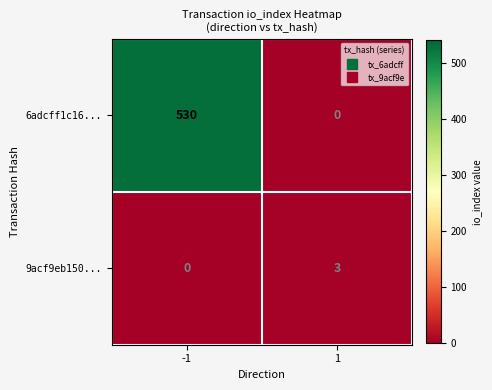

Reading right to left, transcribe all the data shown in this chart.

6adcff1c16...: 1=0	-1=530
9acf9eb150...: 1=3	-1=0